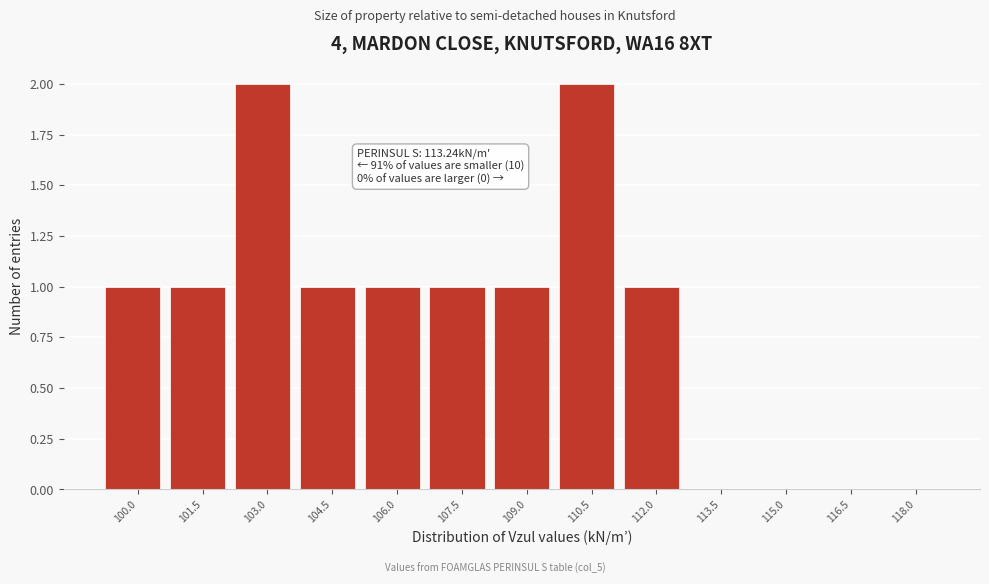

Reading right to left, extract all data points from this chart.

118.0=0	116.5=0	115.0=0	113.5=0	112.0=1	110.5=2	109.0=1	107.5=1	106.0=1	104.5=1	103.0=2	101.5=1	100.0=1